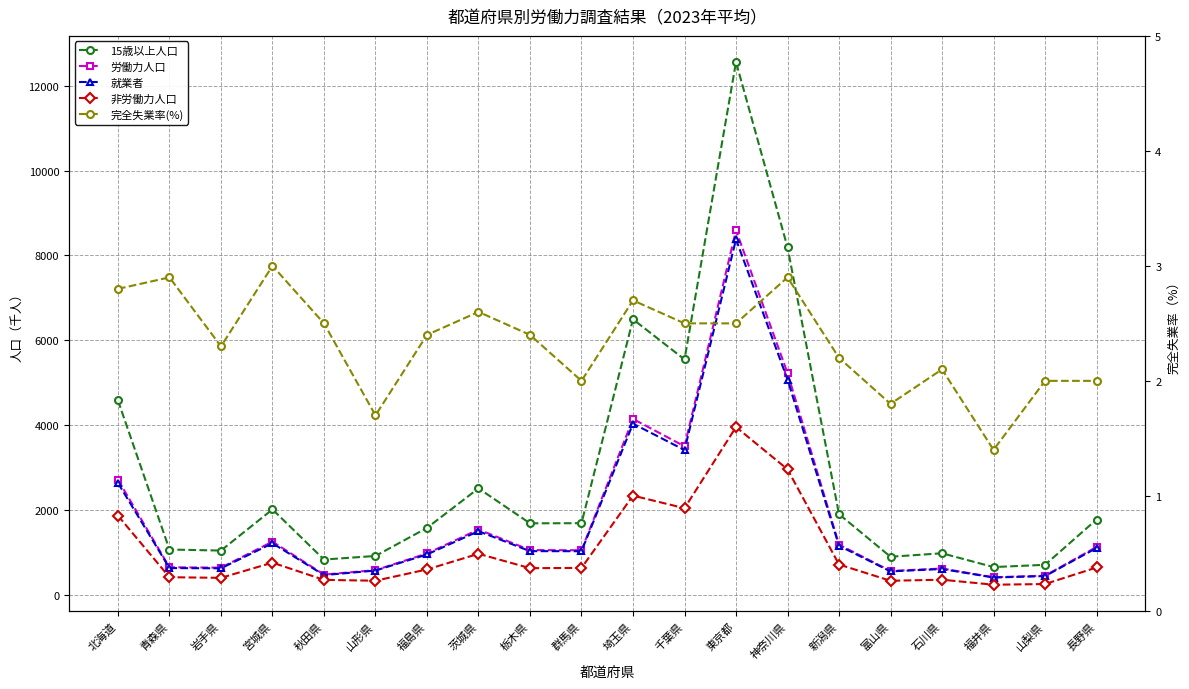

What is the average value of the 完全失業率(%) series?

2.3